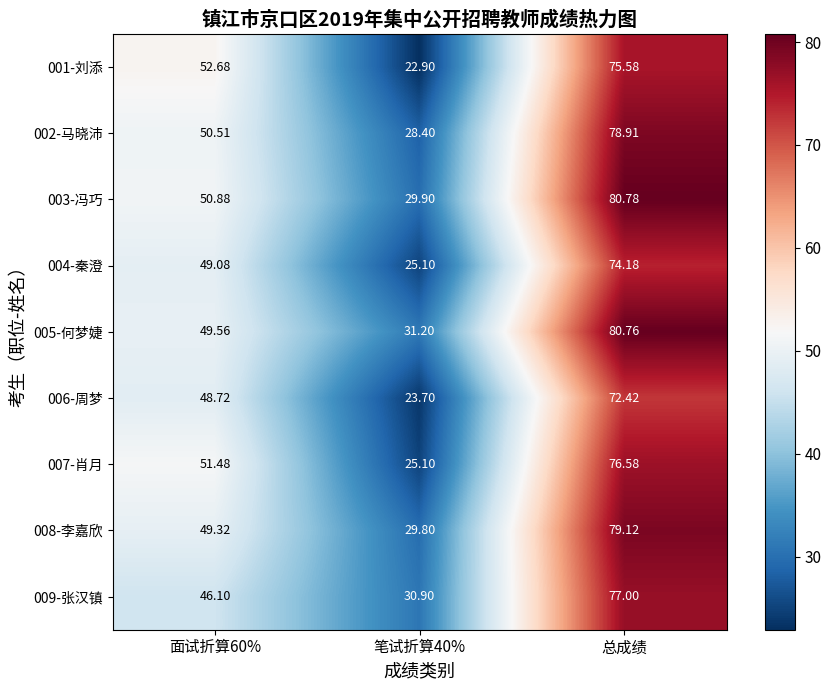

How many categories are shown in the chart?

3